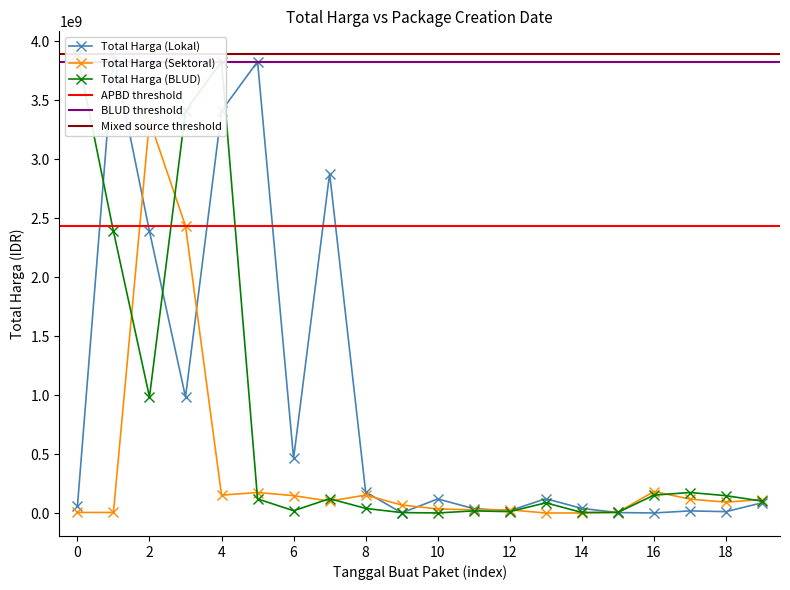

Reading right to left, list all the values displayed in this chart.

Total Harga (Lokal): 88435200	13622730	20000000	2510000	5668920	41075500	123432000	21588000	39000000	121282530	3245000	179922180	2878800000	464445888	3827760000	3410174400	984972000	2389735200	3889401600	58272000
Total Harga (Sektoral): 116275907	94253279	119982743	184238077	8345000	2477500	1850000	29000000	29000000	36778000	69783103	154293117	102736272	149041721	175835687	153285422	2434600000	3330000000	6880000	6745000
Total Harga (BLUD): 102736272	149041721	175835687	153285422	6880000	6745000	88435200	13622730	20000000	2510000	5668920	41075500	123432000	21588000	121282530	3827760000	3410174400	984972000	2389735200	3889401600